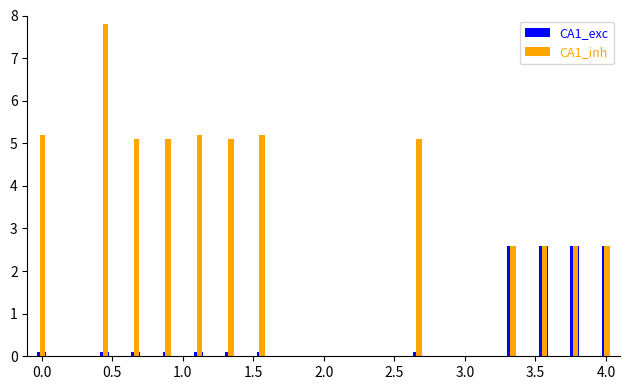

What is the sum of all CA1_exc values?

11.2